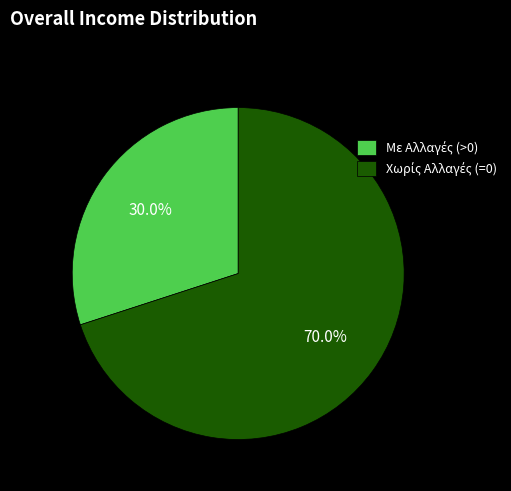

Is there any slice that represents more than half of the pie?

Yes